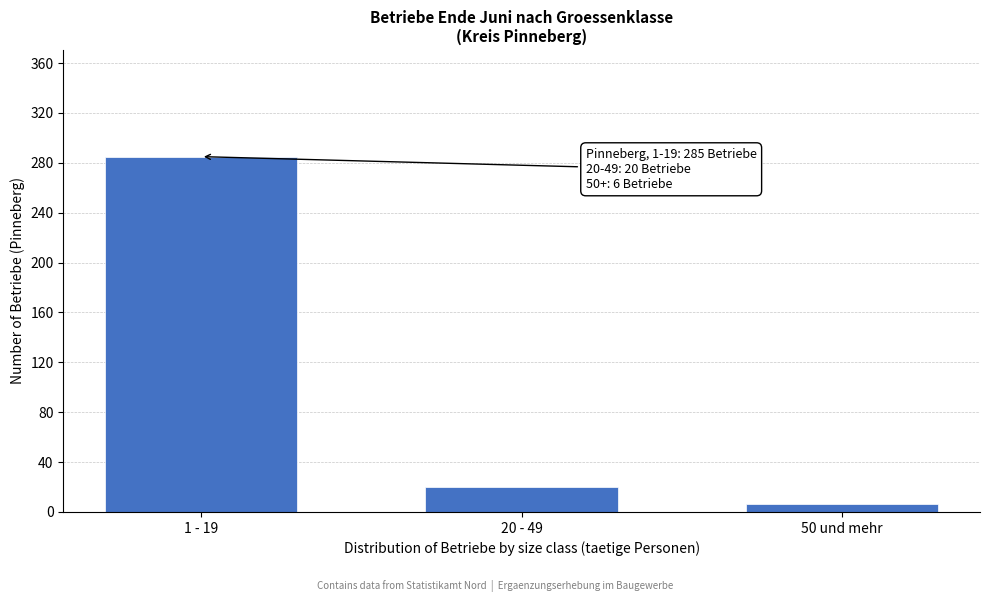

Reading left to right, list all the values displayed in this chart.

285	20	6